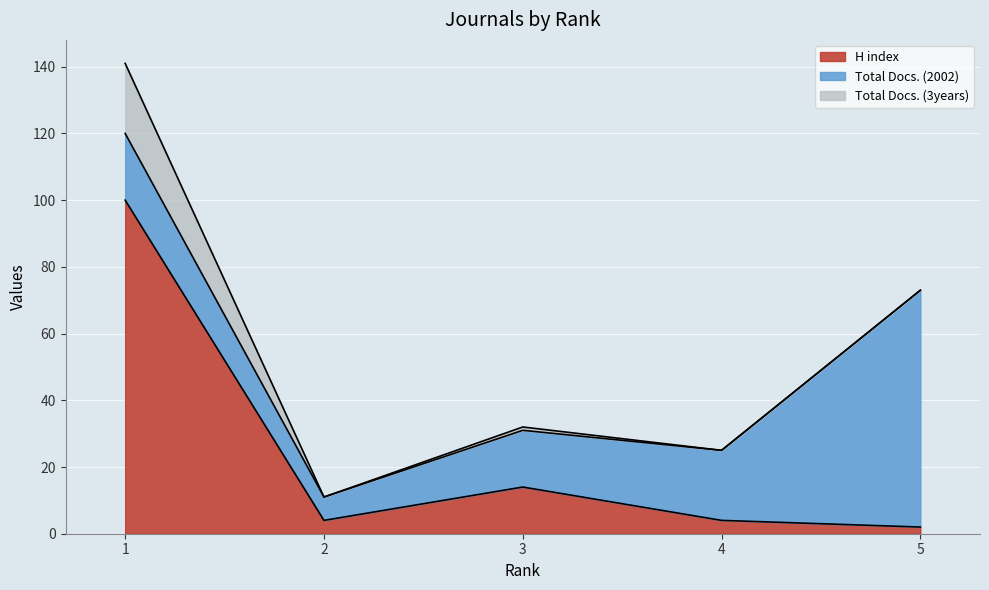

How many lines are shown in the chart?

3